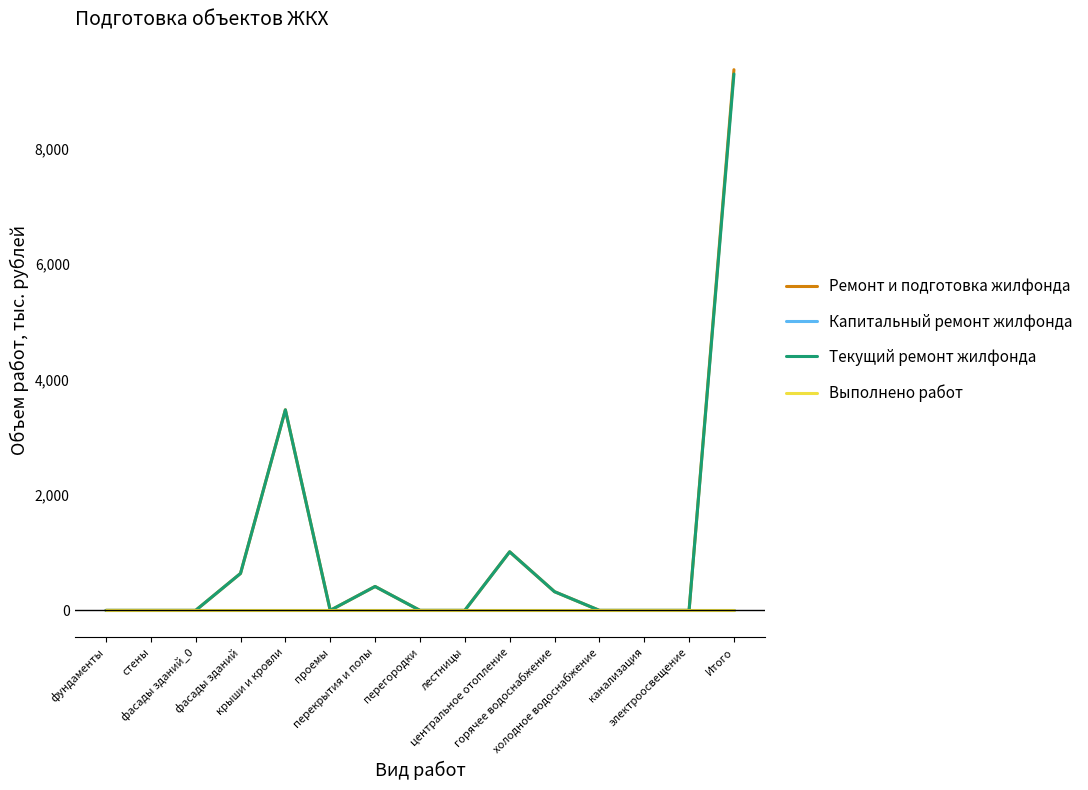

Is this an area chart (filled region under the line)?

No